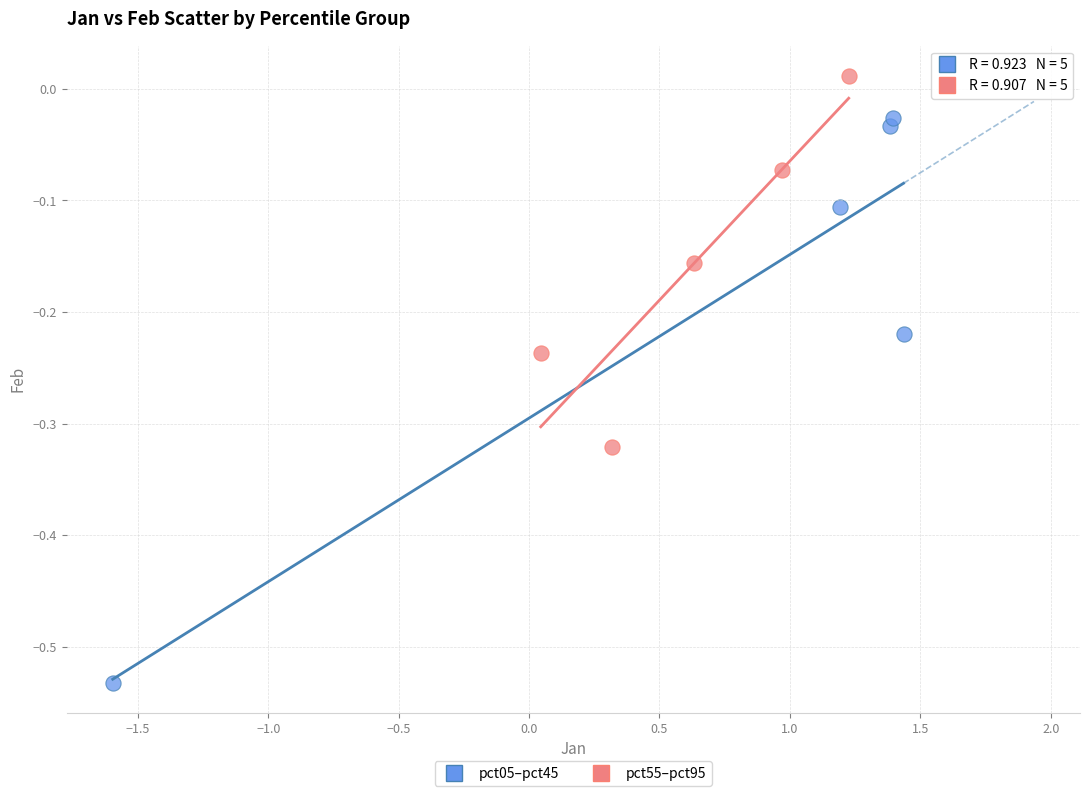

Which series has the largest Y range (max minus min)?

pct05–pct45